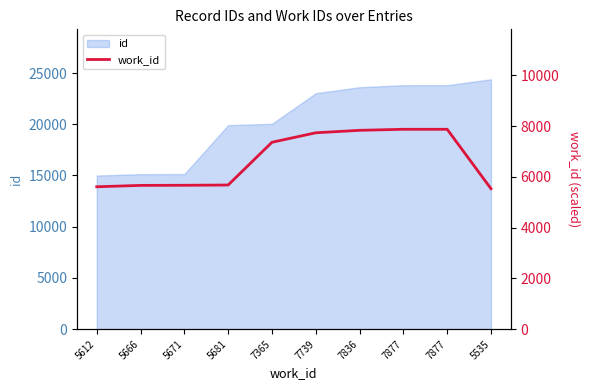

Rank the categories by value from highest to lowest.

7877, 7877, 7836, 7739, 7365, 5681, 5671, 5666, 5612, 5535